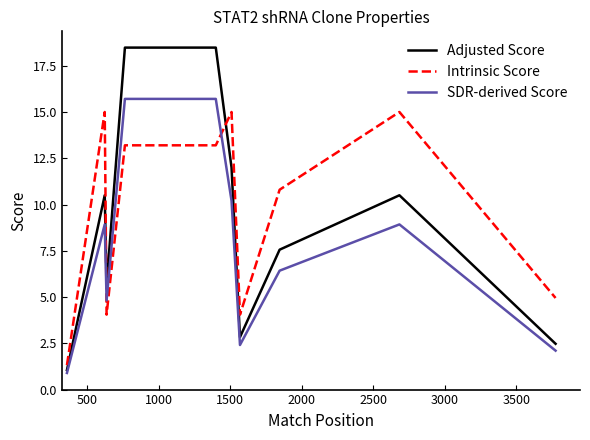

Which series has the largest range (max minus min)?

Adjusted Score